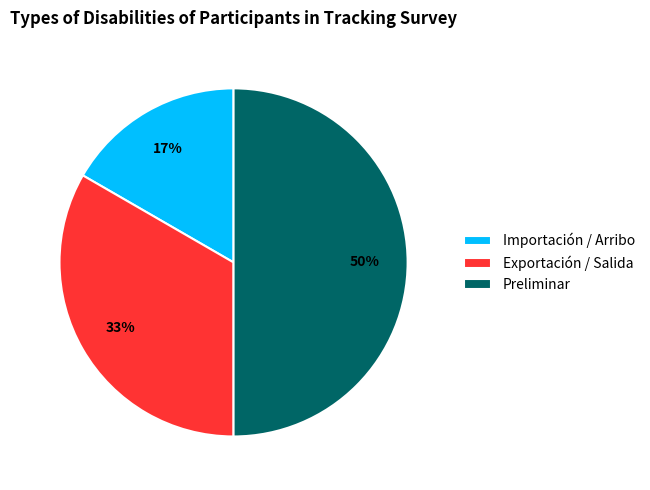

Do Importación / Arribo and Preliminar together represent more than half of the pie?

Yes